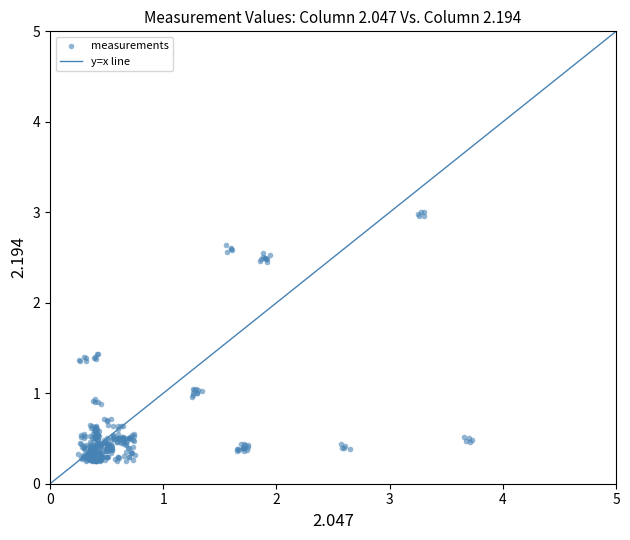

What is the range of Y values (max minus min)?

2.8